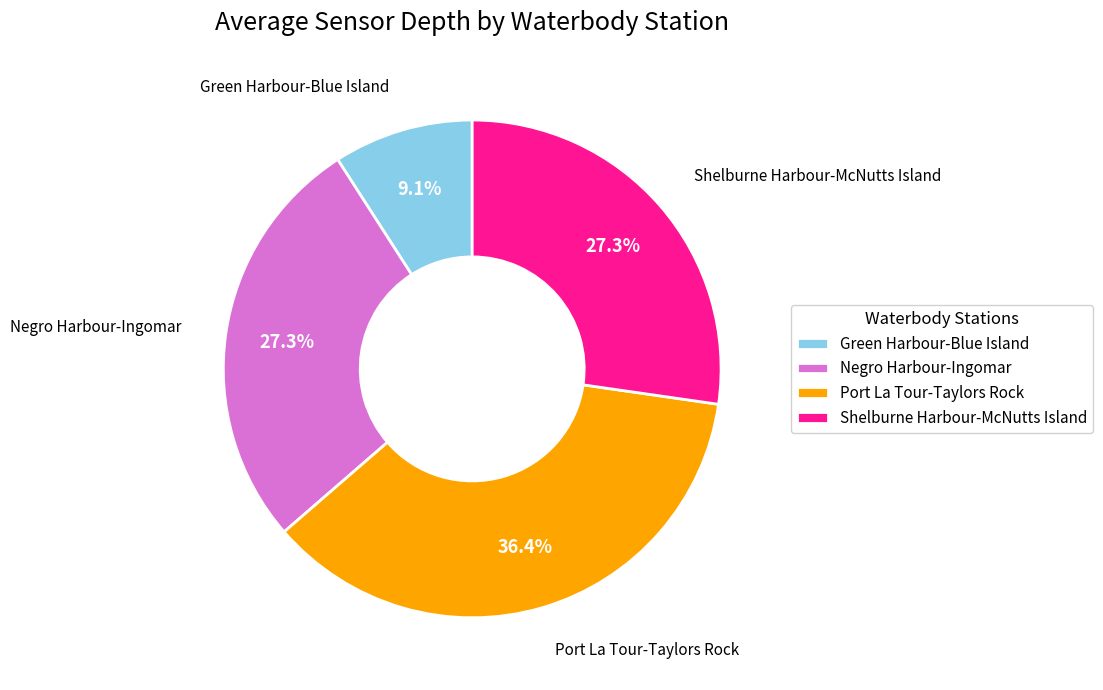

To the nearest percent, what percentage of the pie is Negro Harbour-Ingomar?

27%